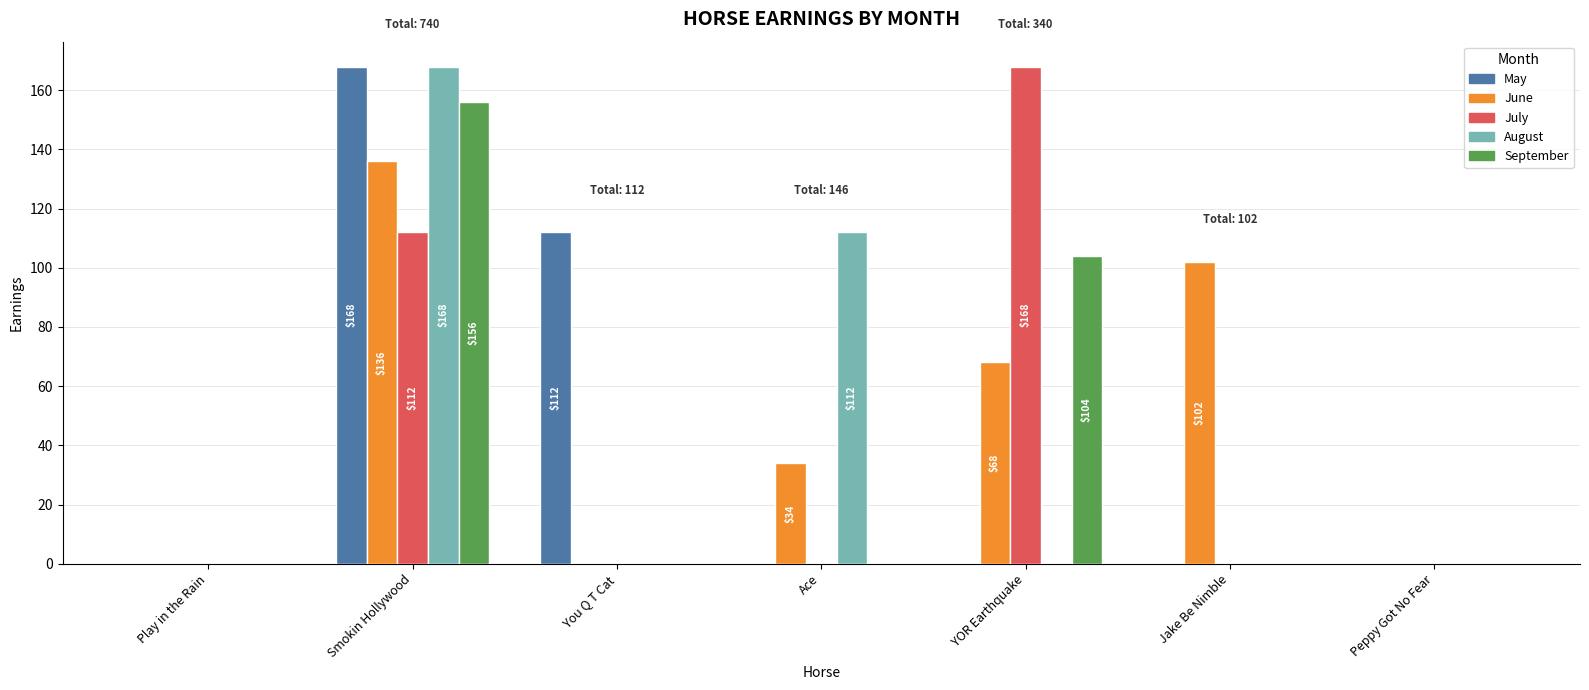

Are the bars grouped side by side (vs. stacked)?

Yes